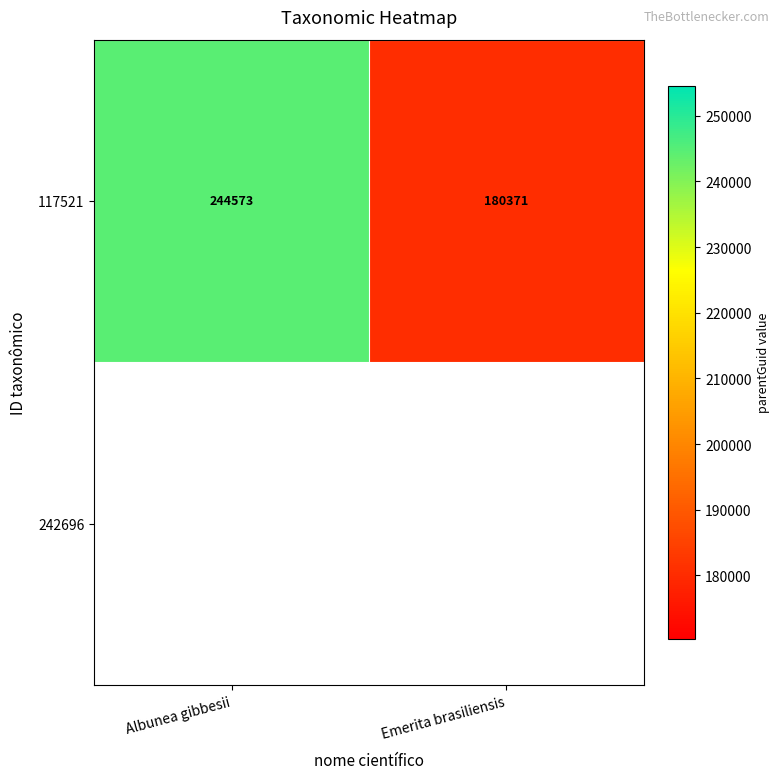

What is the maximum value shown in the chart?

244573